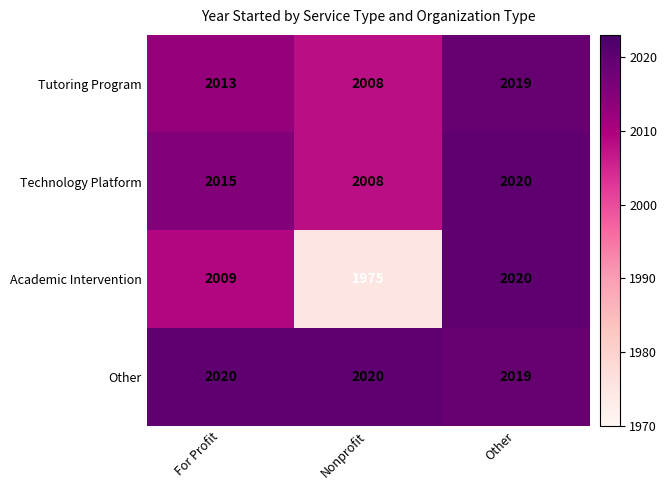

What is the average value of the Other series?

2020